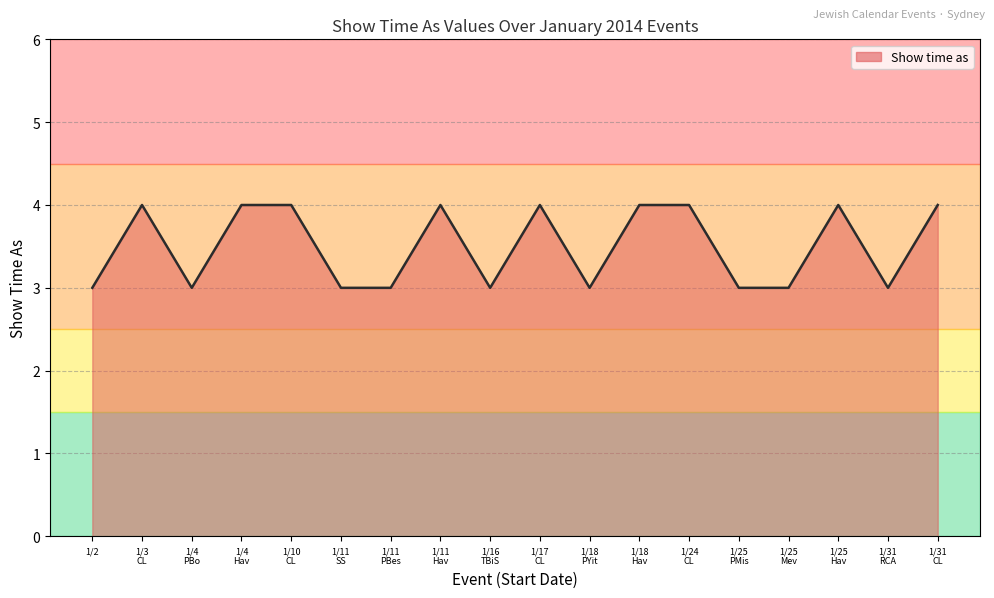

What is the greatest value displayed?

4